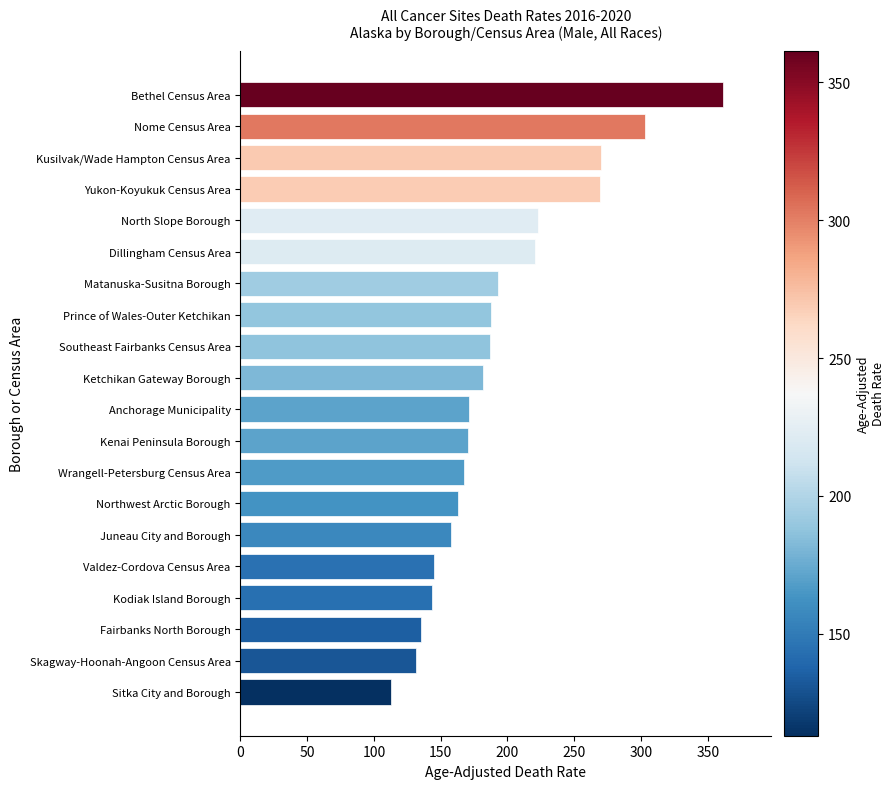

Approximately how many times larger is the value at Northwest Arctic Borough compared to Ketchikan Gateway Borough?

0.9